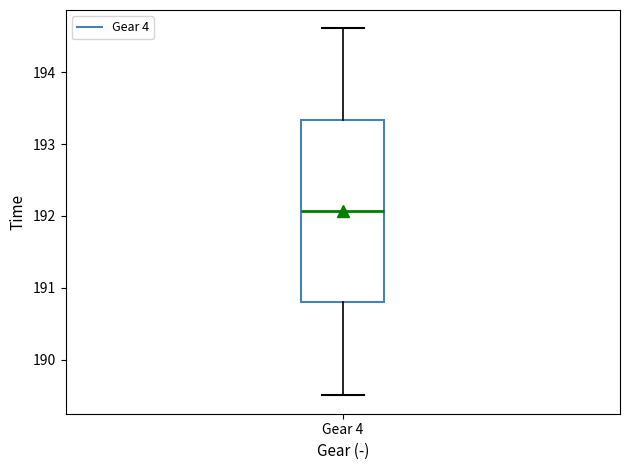

Where does the lower whisker of the box for Gear 4 end on the y-axis? The values are not printed on the chart, so give them approximately, as read against the axis.

189.5